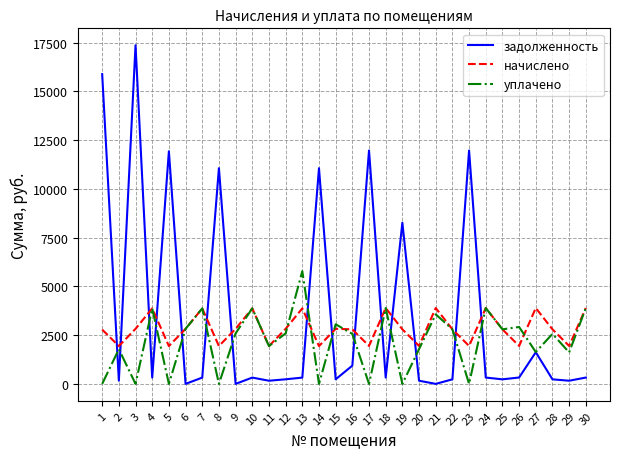

How many values in the начислено series are below 2798?

11